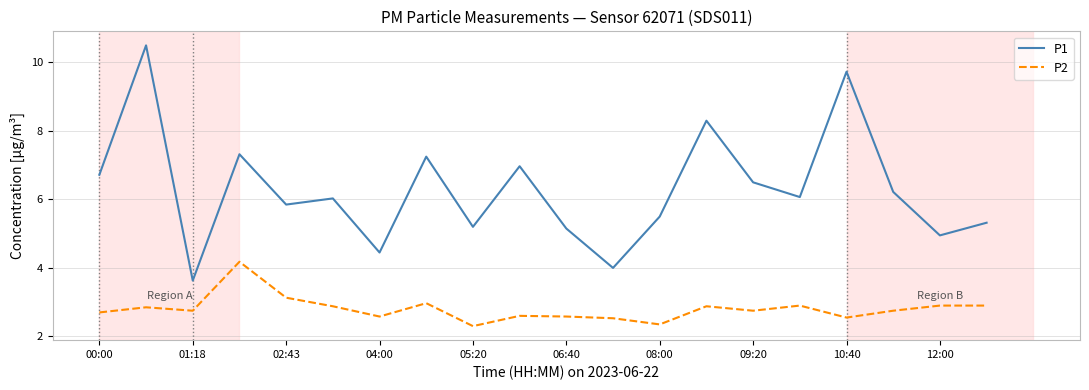

Rank the series by their average value, from highest to lowest.

P1, P2